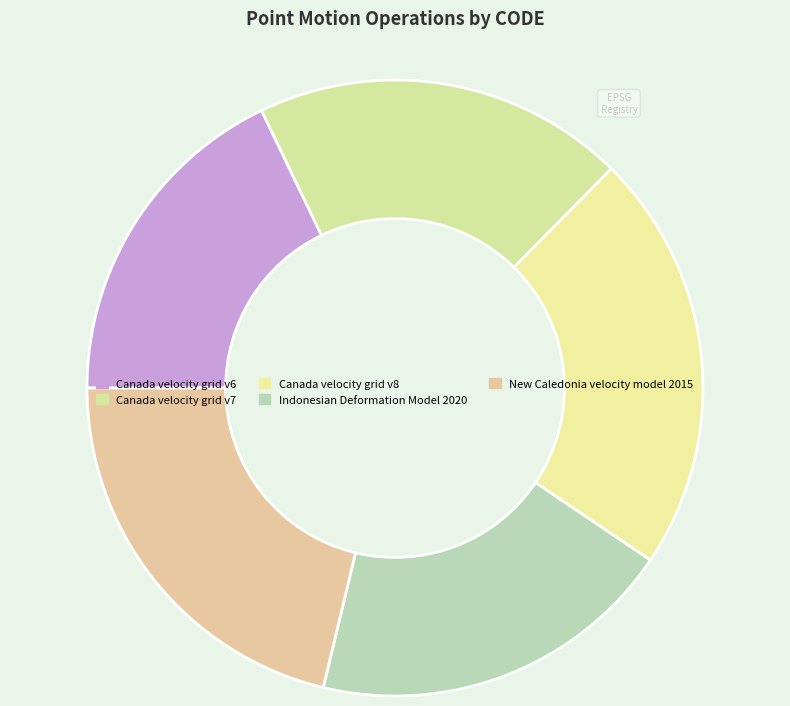

What is the change in value from Canada velocity grid v7 to New Caledonia velocity model 2015?

+840